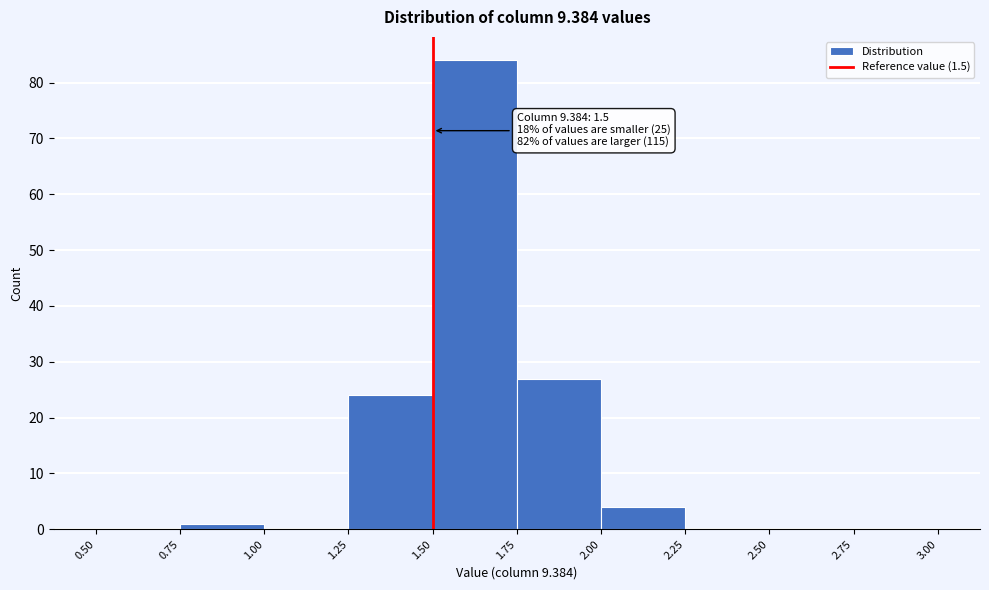

Which range on the x-axis has the tallest bar?

1.50 to 1.75